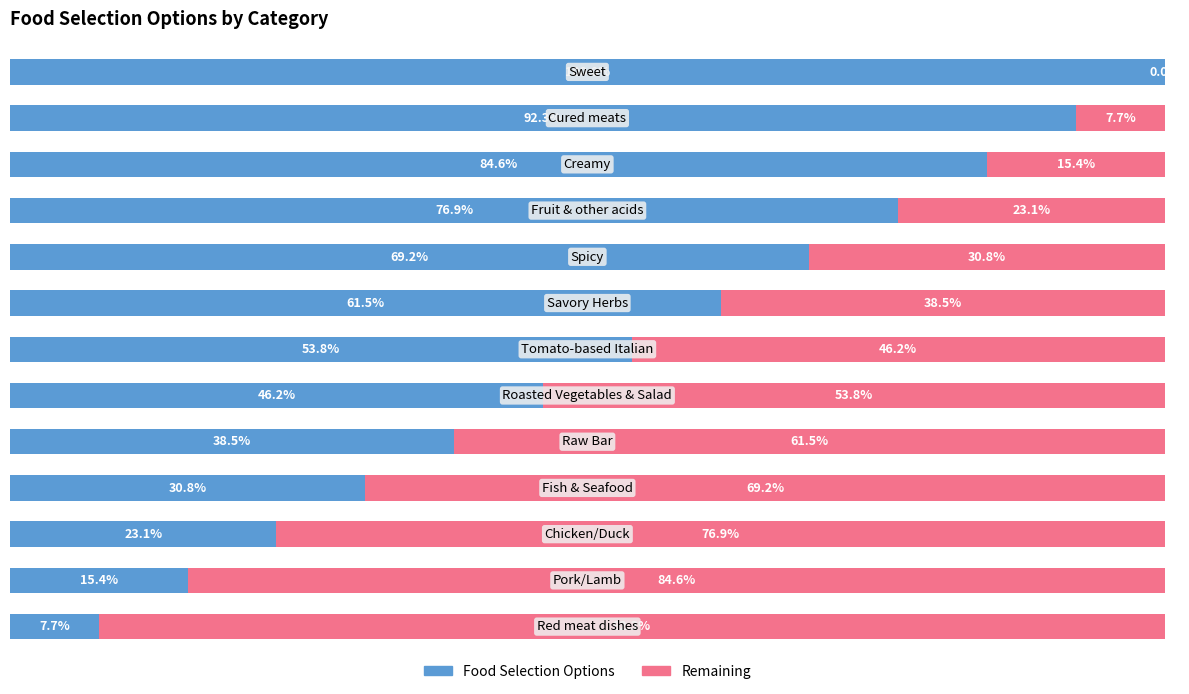

What are all the series names shown in the legend?

Food Selection Options, Remaining